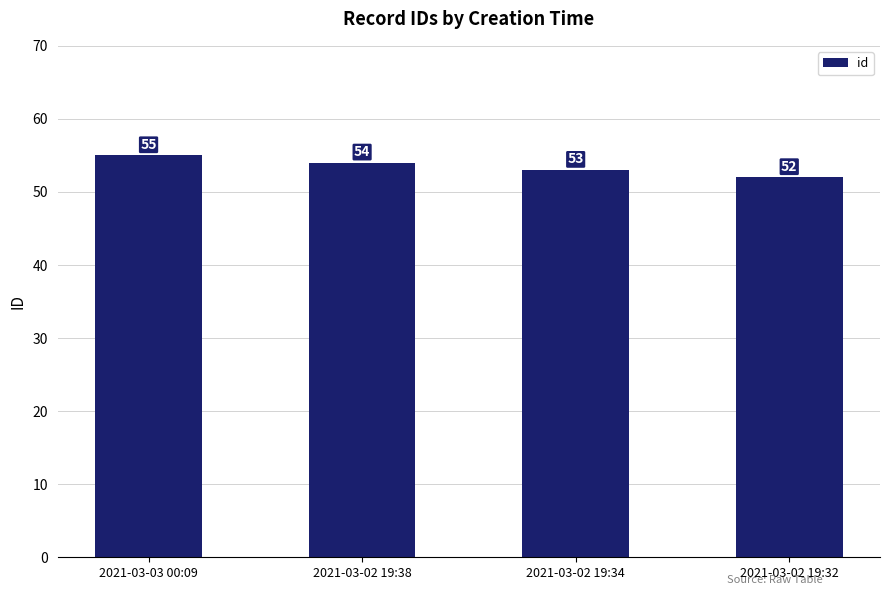

What is the value of the 1st bar from the left?

55